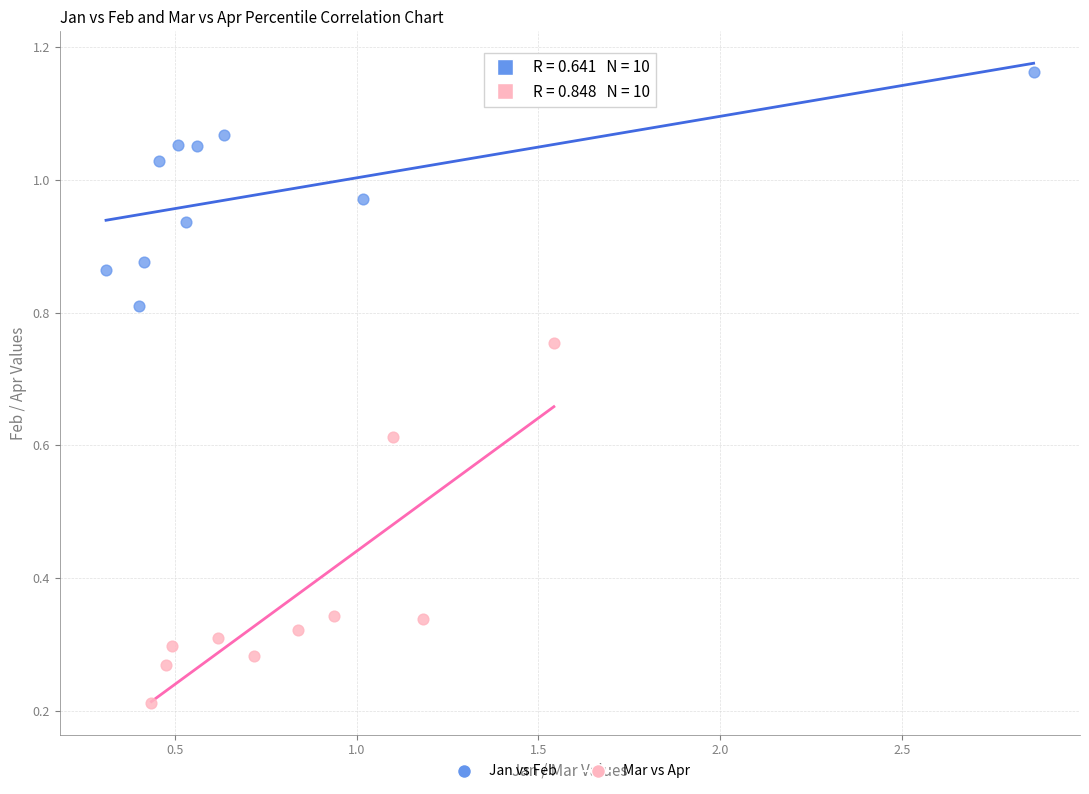

Which series reaches the minimum Y coordinate?

Mar vs Apr